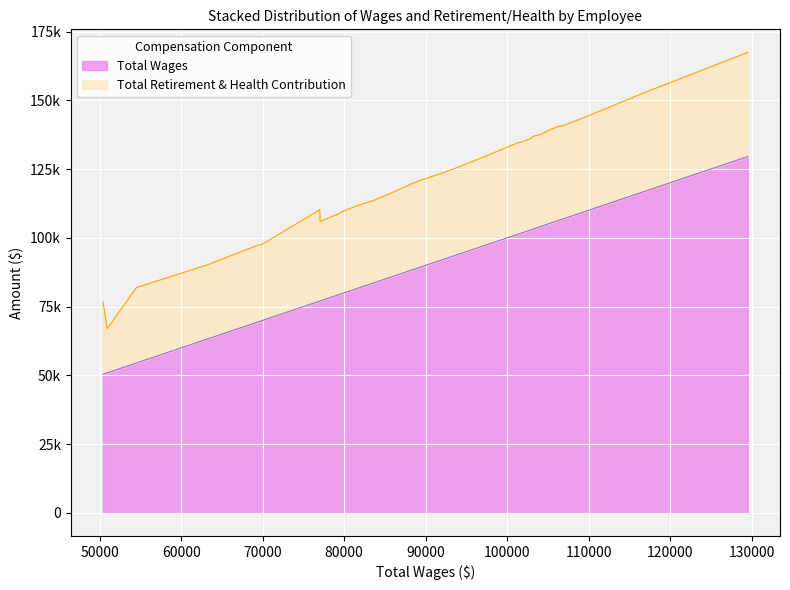

Approximately how many times larger is the value at 107000 compared to 89196?

1.2